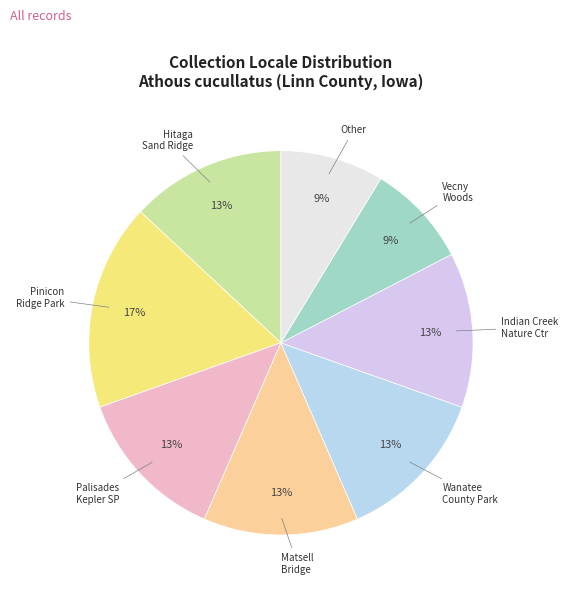

How many slices are in this pie chart?

8